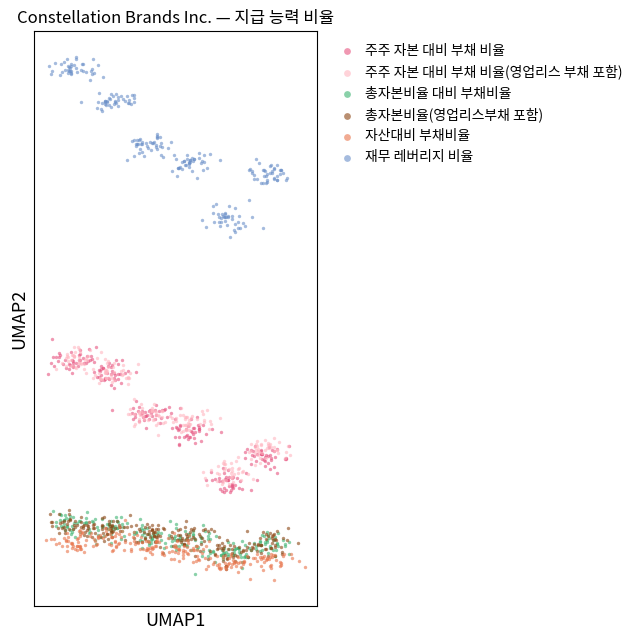

Which series reaches the maximum Y coordinate?

재무 레버리지 비율